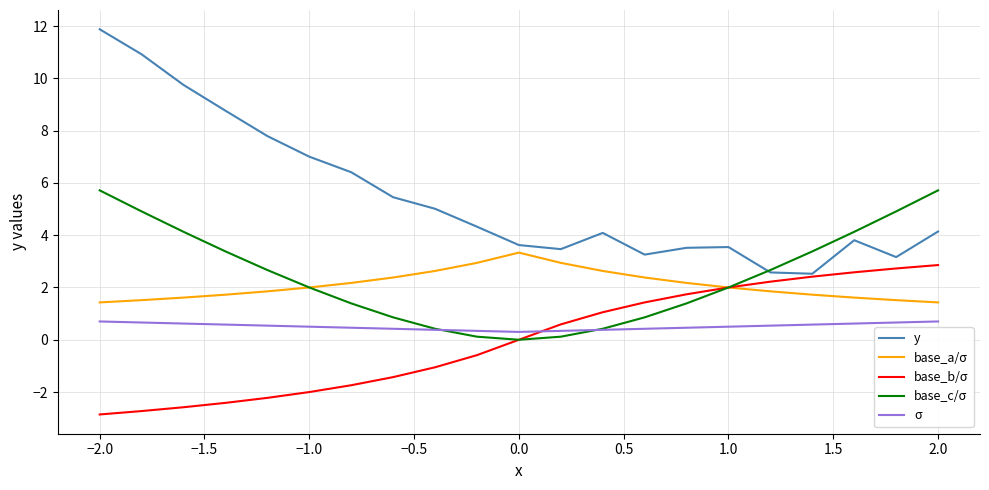

What is the smallest value displayed?

-2.9